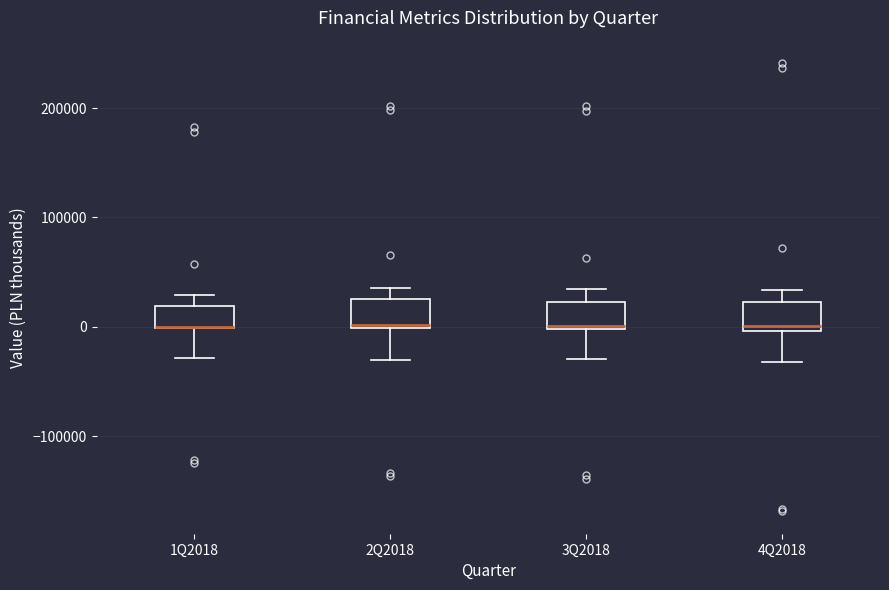

Where is the lower edge of the box for 2Q2018 on the y-axis? The values are not printed on the chart, so give them approximately, as read against the axis.

0